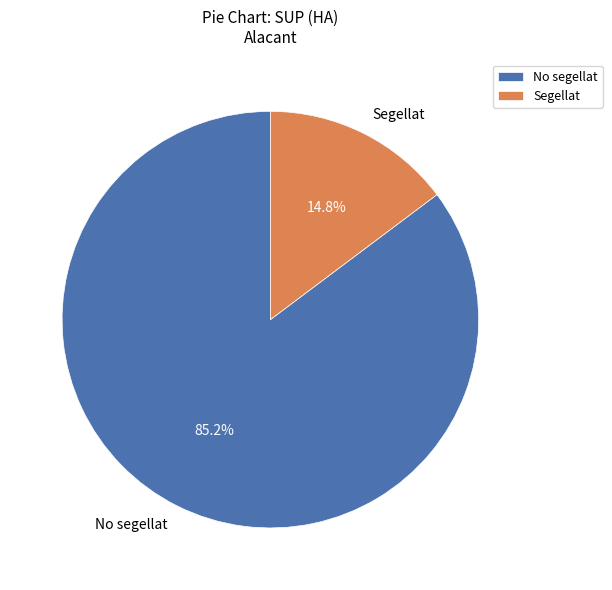

To the nearest percent, what is the average slice percentage?

50%